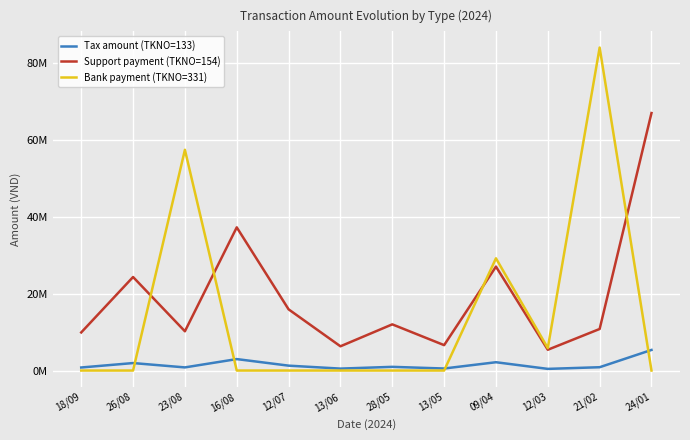

Where is Support payment (TKNO=154) nearest to the value 36150000?

16/08